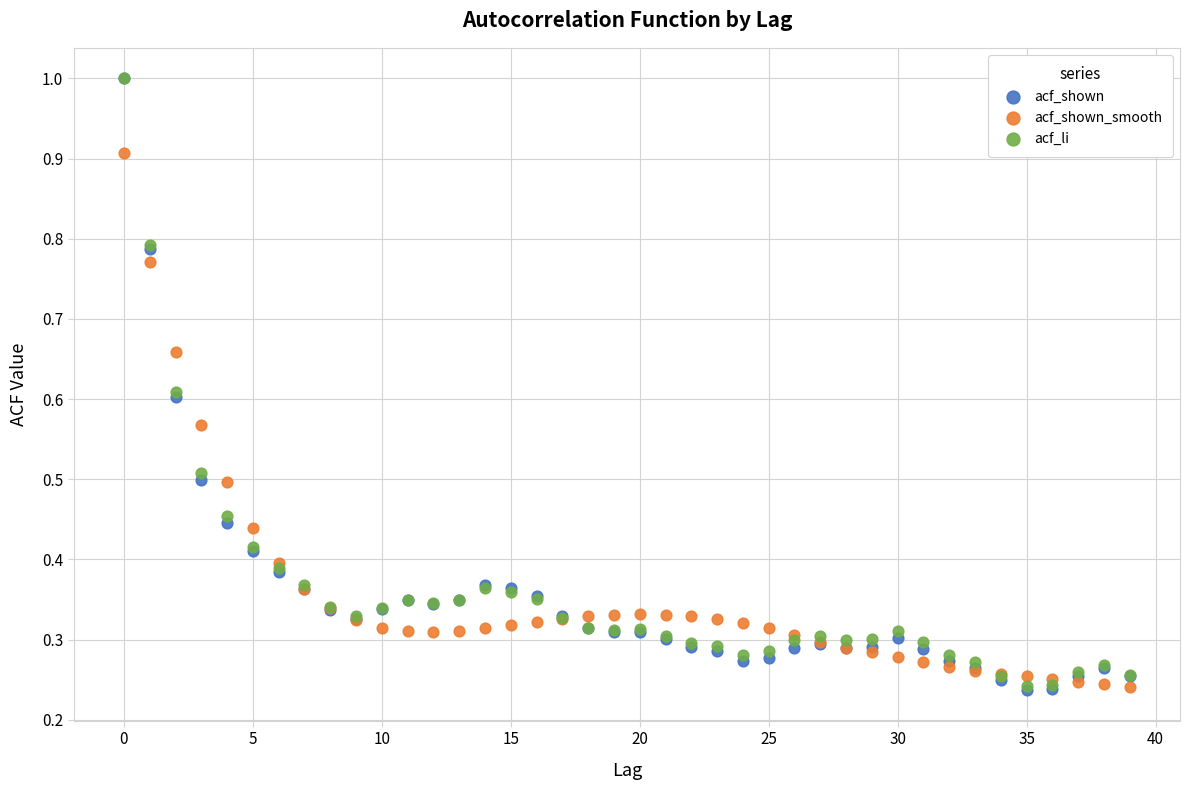

What are all the series names shown in the legend?

acf_shown, acf_shown_smooth, acf_li